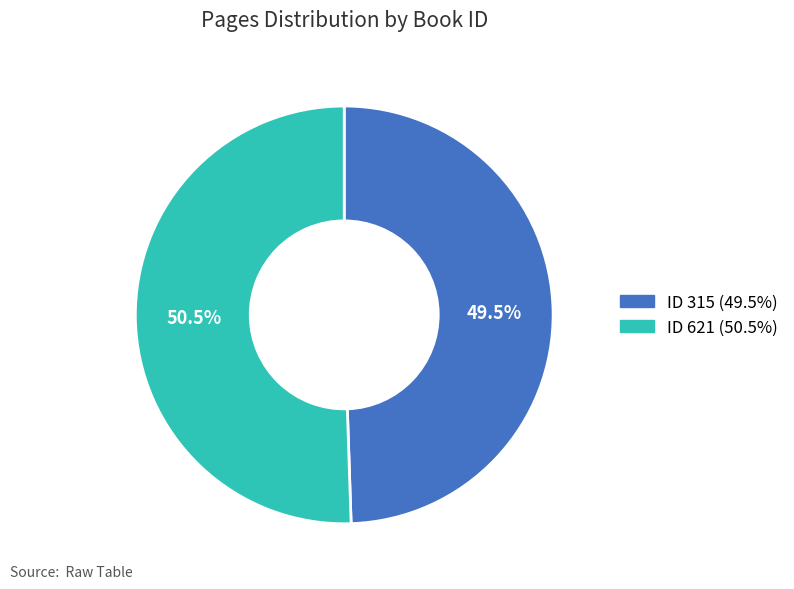

Is there any slice that represents more than half of the pie?

Yes